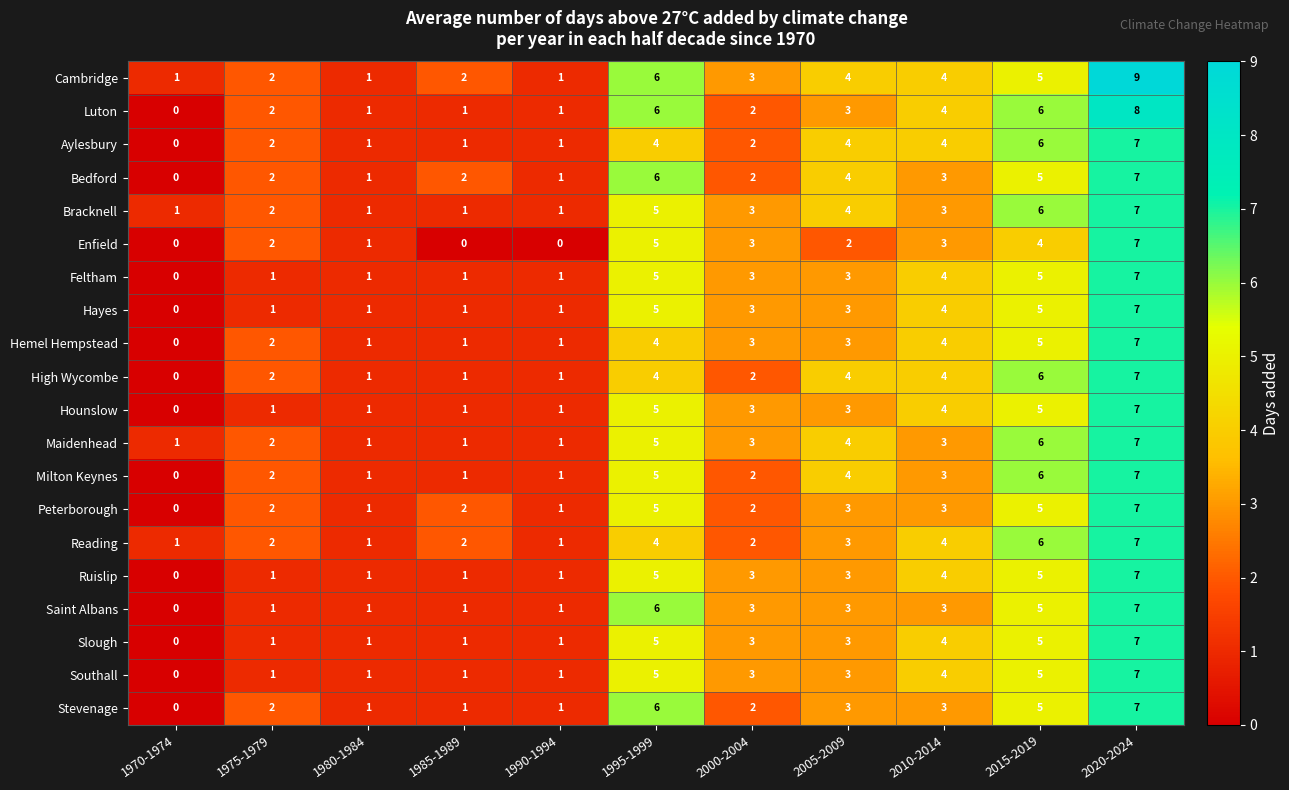

How many distinct data groups are displayed?

20